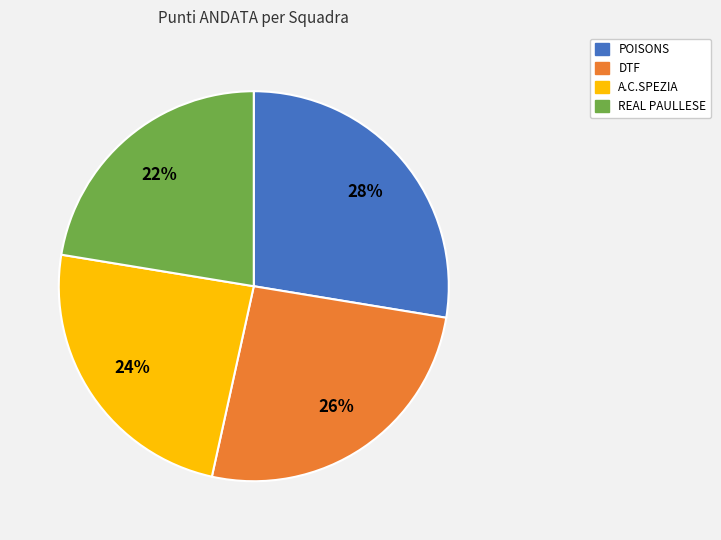

Does any single category account for the majority?

No